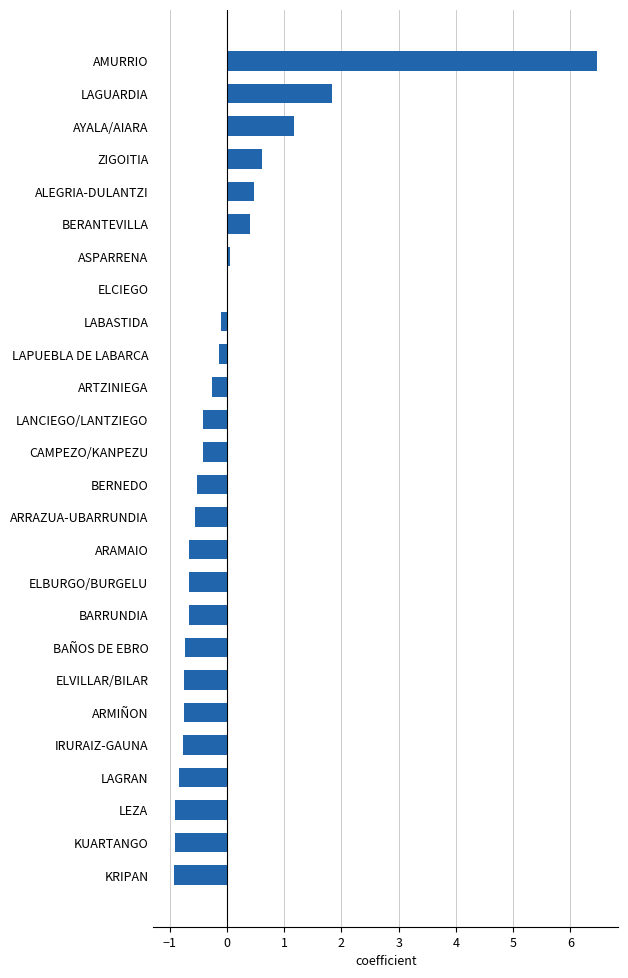

Where is the data nearest to the value 2?

LAGUARDIA